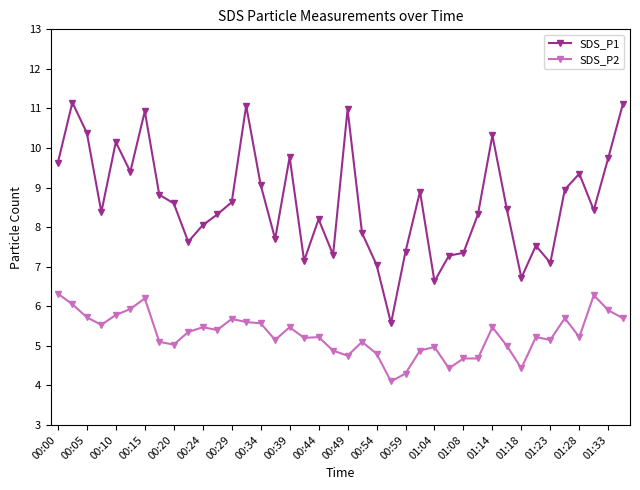

What is the sum of all SDS_P1 values?

345.3